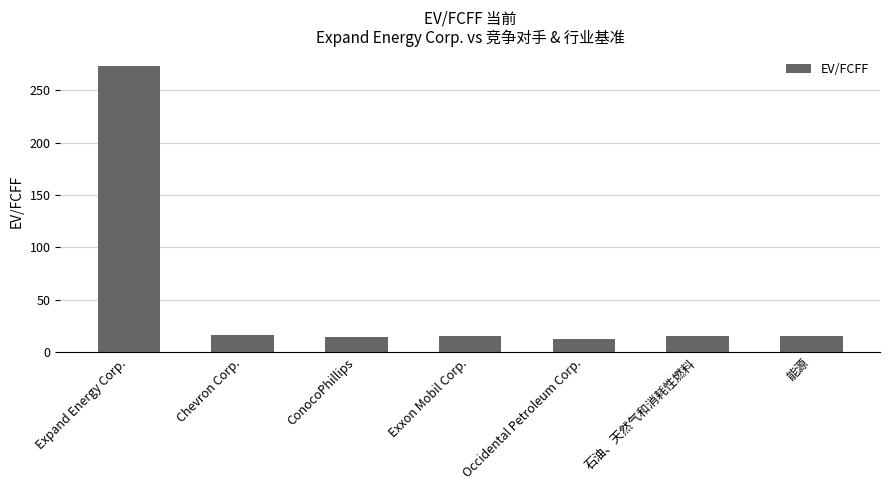

Read the value at Occidental Petroleum Corp..

11.9